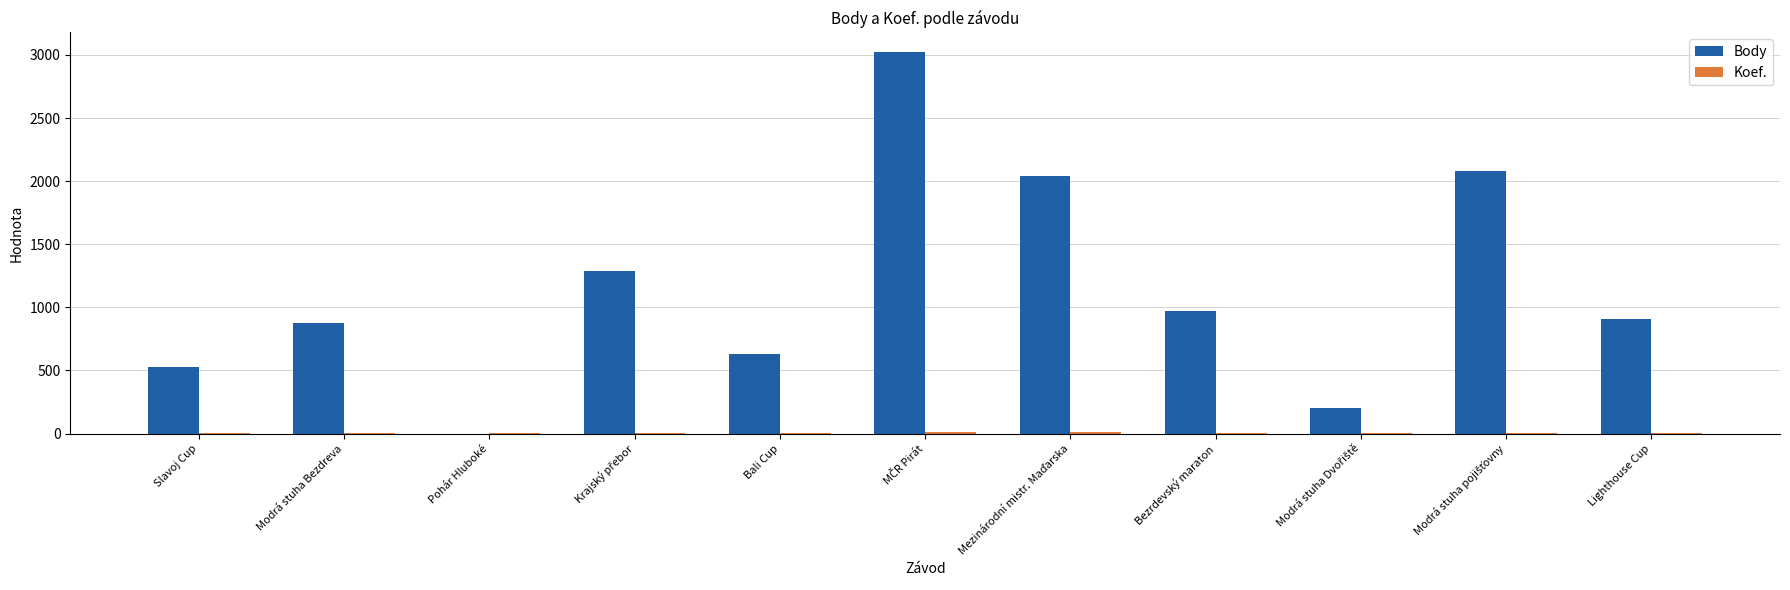

Which series has the largest total across all categories?

Body